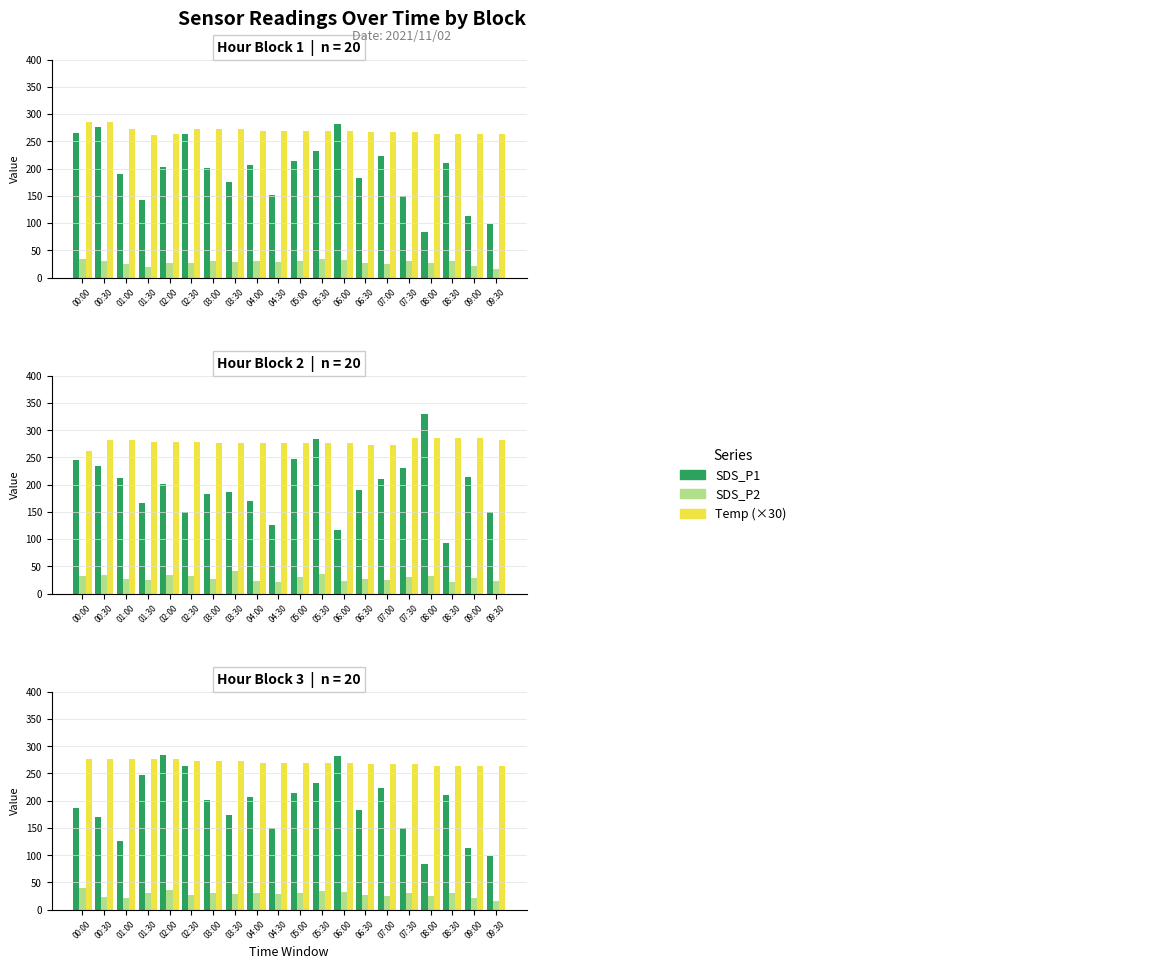

How many series are shown in this chart?

3